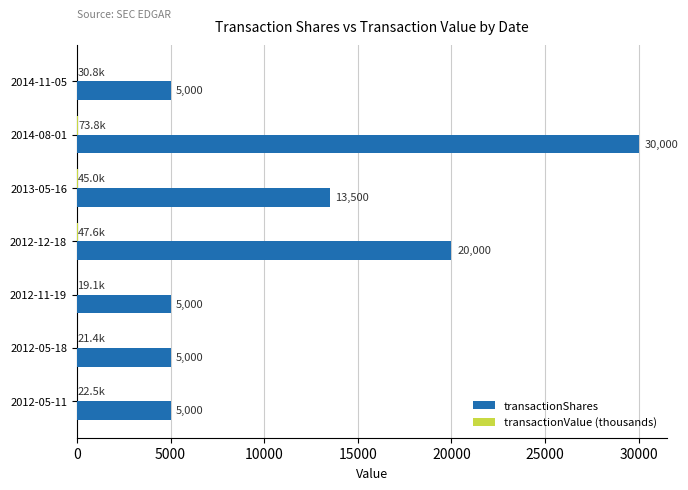

Which series has the largest total across all categories?

transactionShares